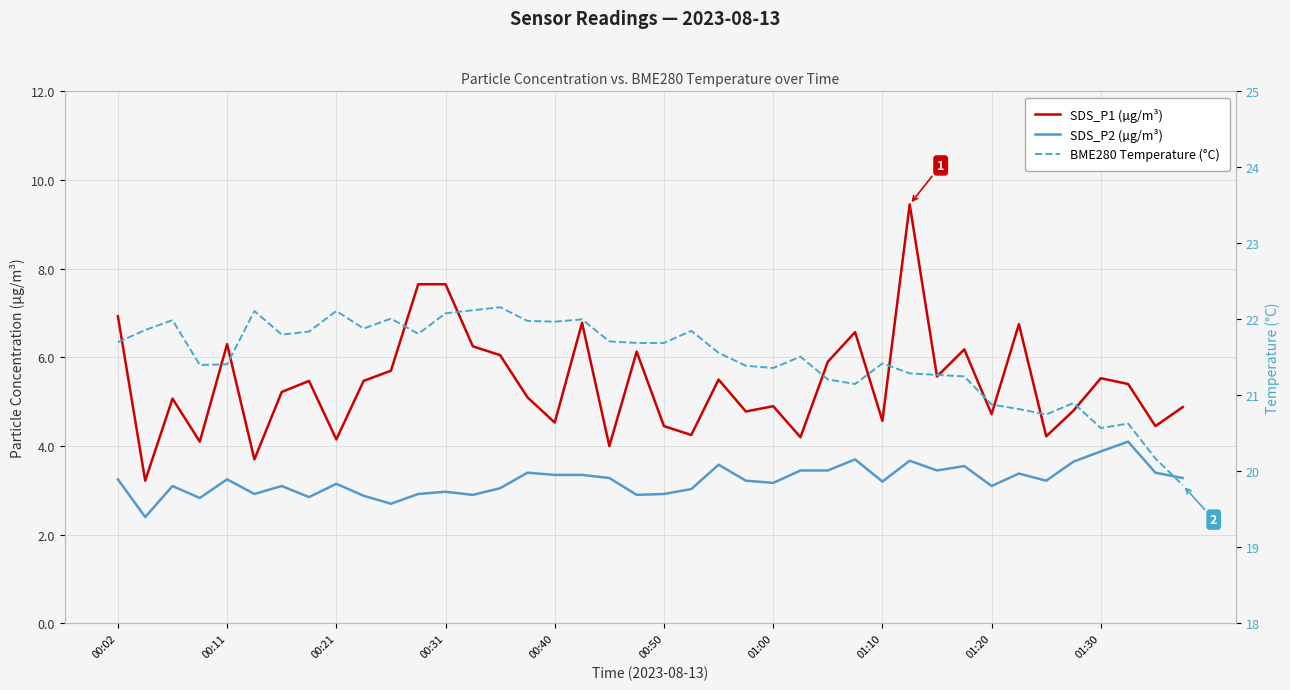

True or false: SDS_P1 (µg/m³) and SDS_P2 (µg/m³) cross at least once.

False